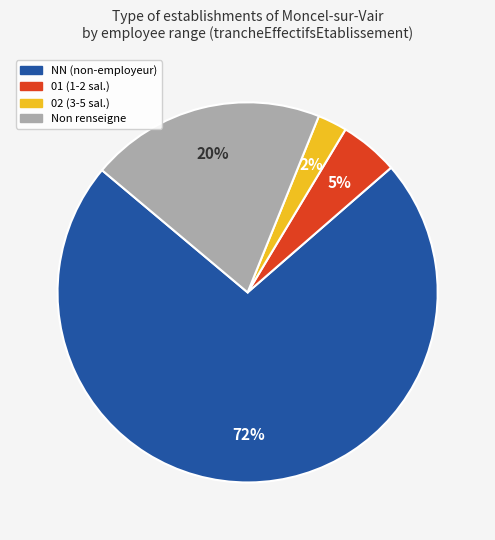

To the nearest percent, what is the average slice percentage?

25%